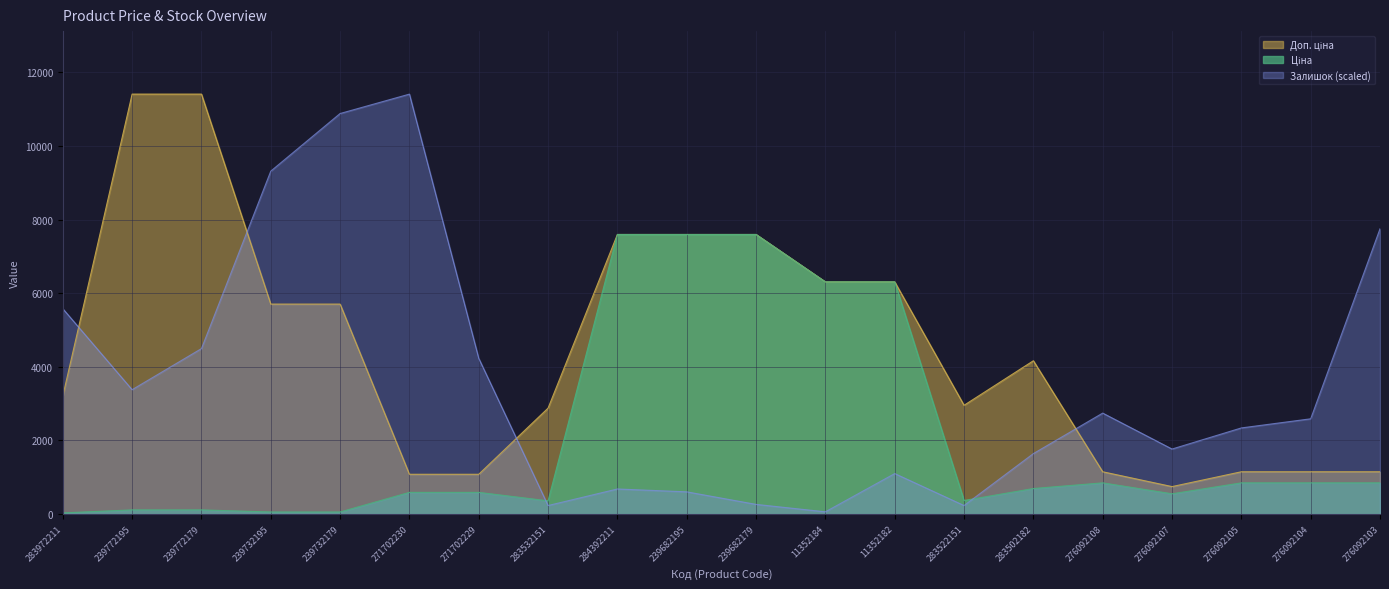

What is the greatest value displayed?

11410.0